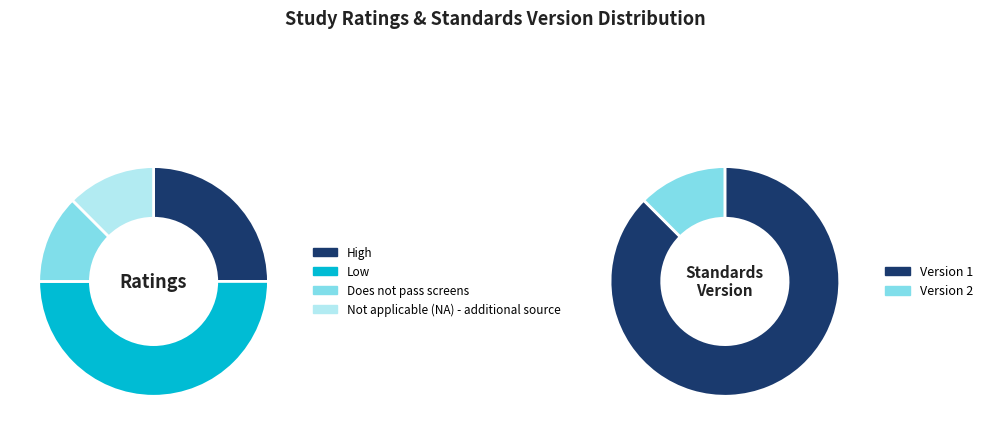

To the nearest percent, what is the difference between the largest and smallest slice percentages?

38%